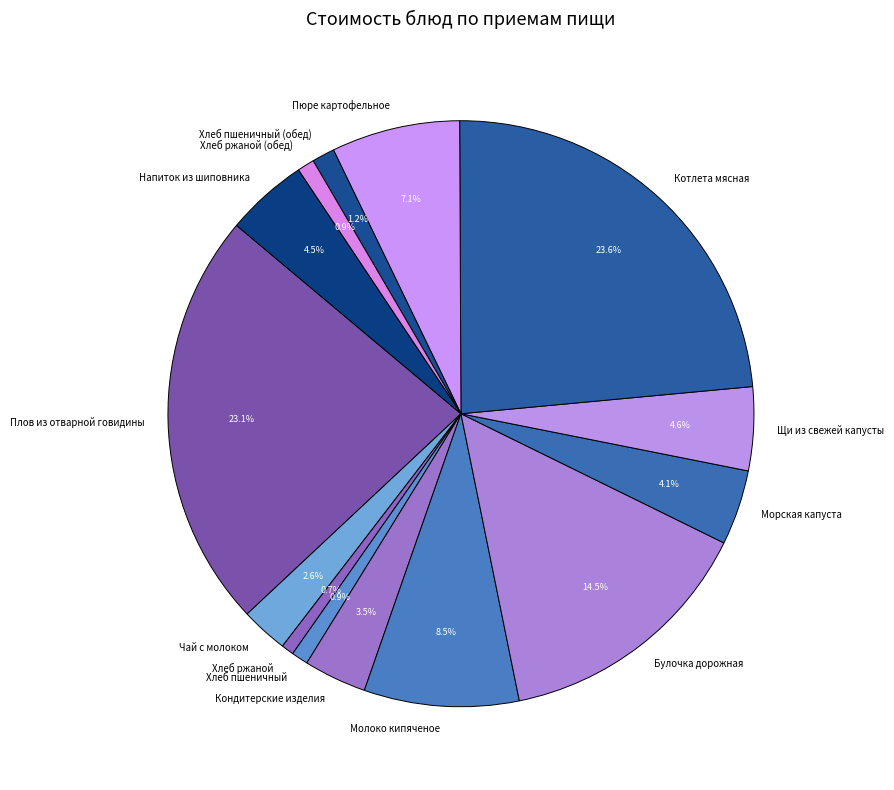

How much of the chart is everything except Хлеб ржаной (обед)?

99.1%